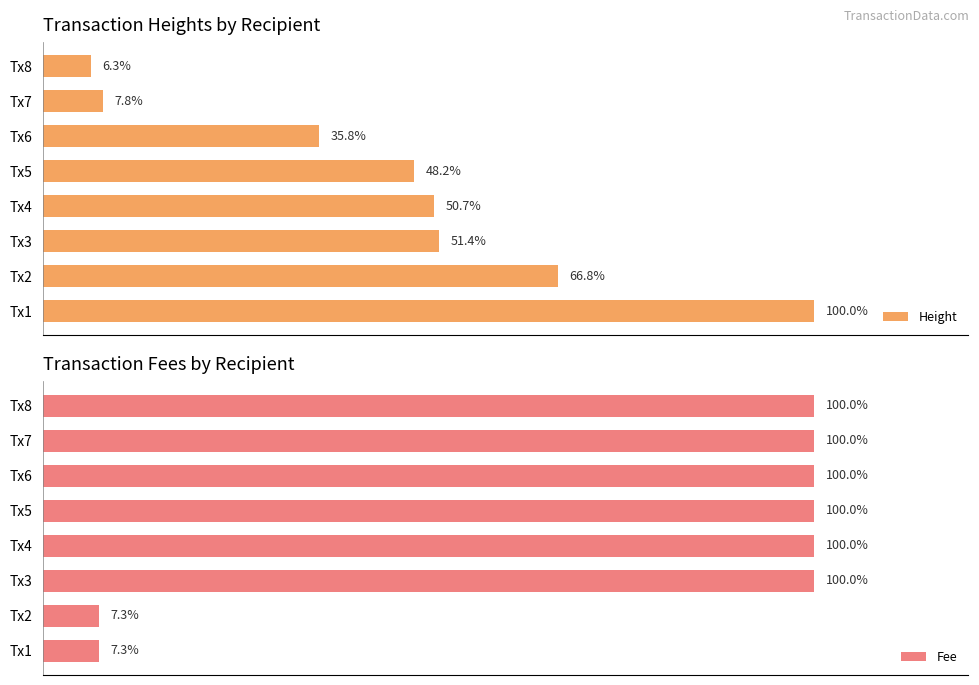

Which series has the largest total across all categories?

Fee